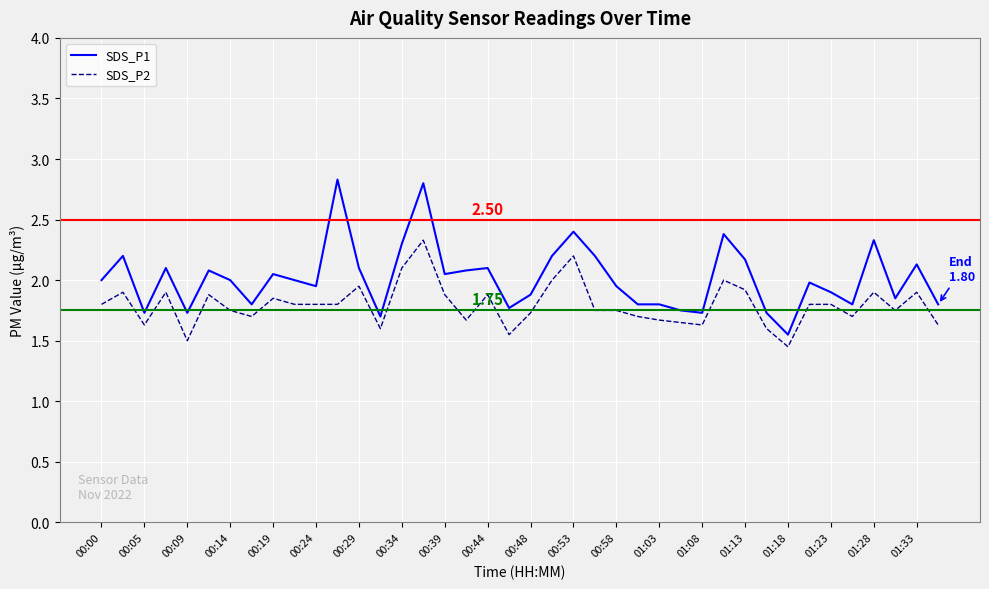

Rank the series by their average value, from lowest to highest.

SDS_P2, SDS_P1